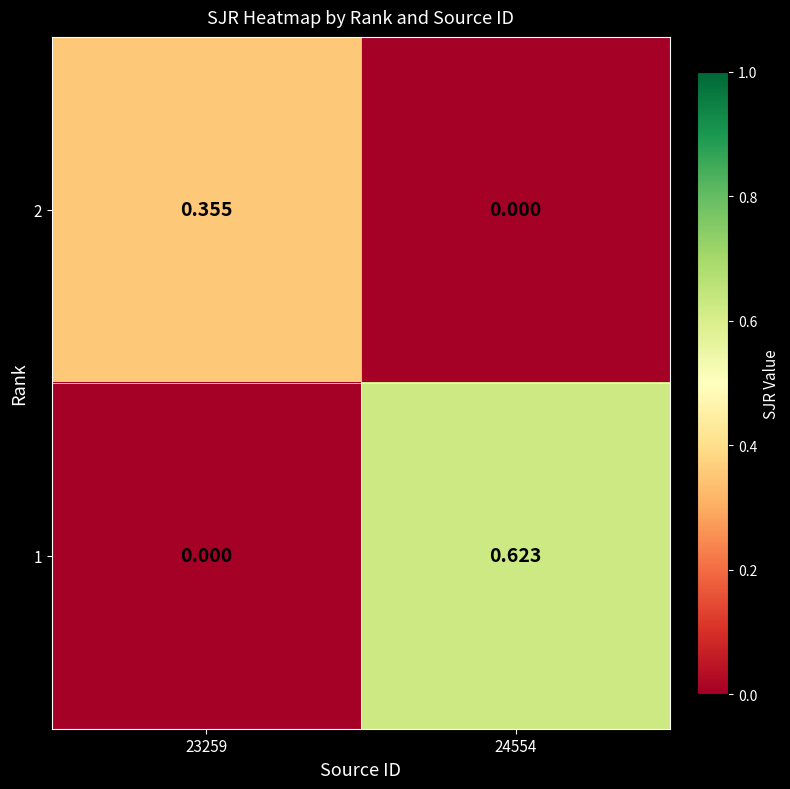

Which series changed the most between 23259 and 24554?

1